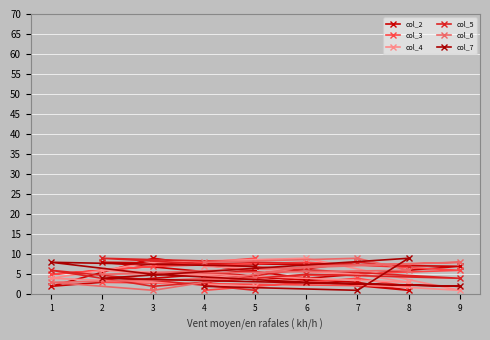

What is the difference between the second highest and minimum values in the col_3 series?

7